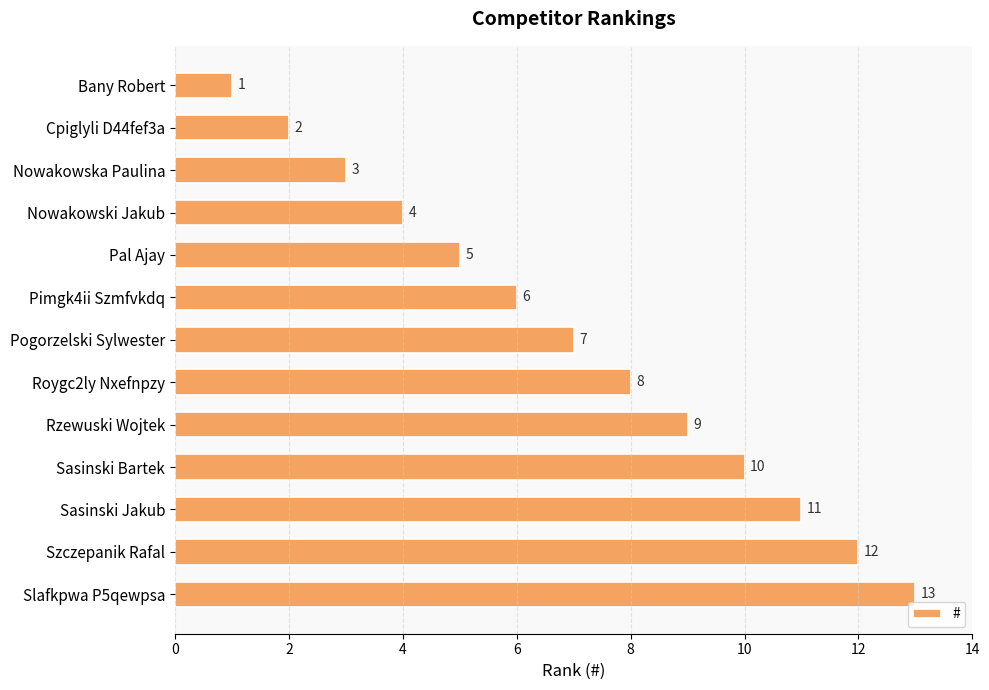

What is the ratio of the value at Cpiglyli D44fef3a to the value at Pal Ajay?

0.4